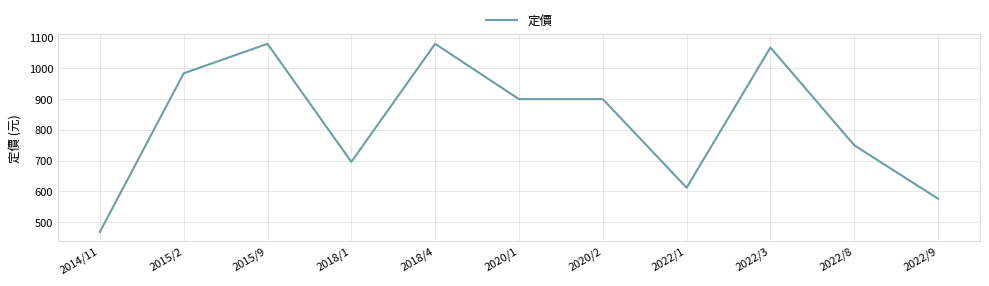

What is the minimum value shown in the chart?

468